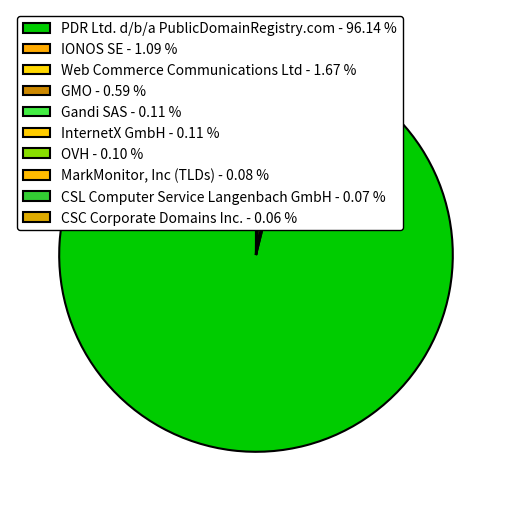

Which category accounts for the majority?

PDR Ltd. d/b/a PublicDomainRegistry.com